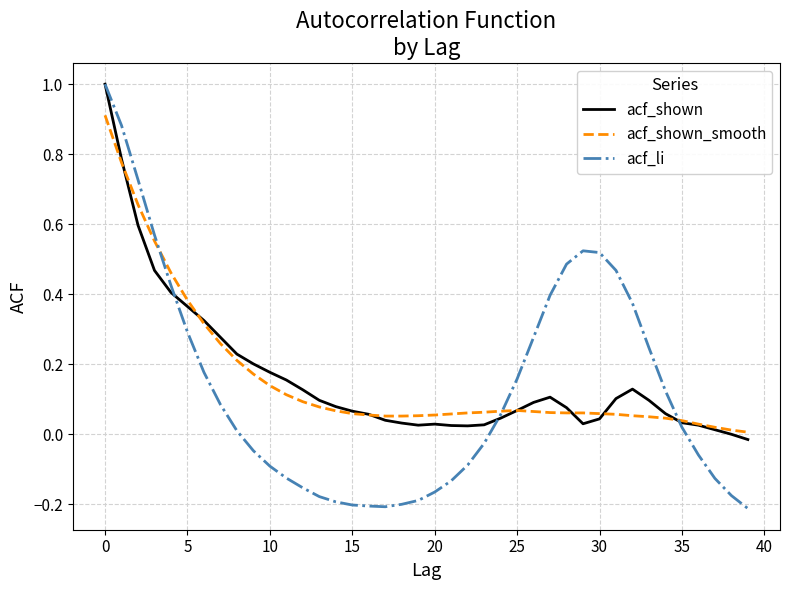

Which series has the widest spread of values?

acf_li